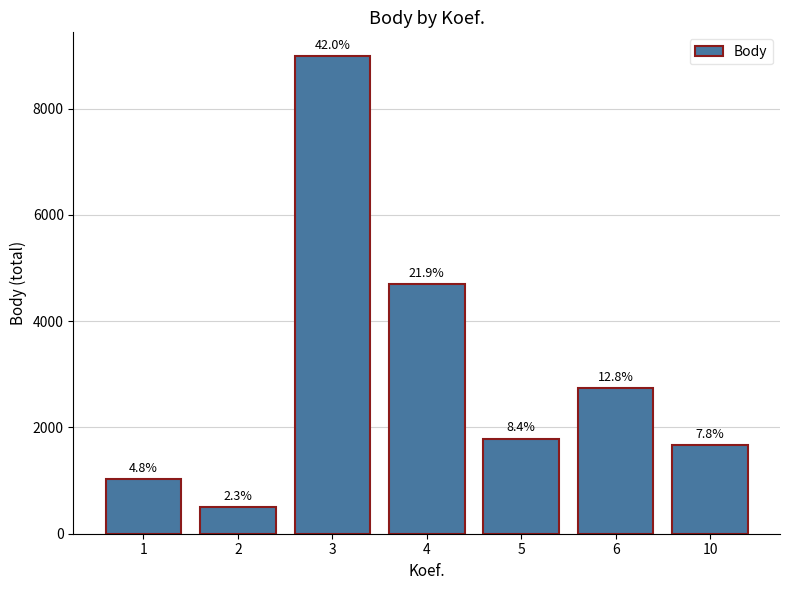

List the labels in order of value, largest first.

3, 4, 6, 5, 10, 1, 2